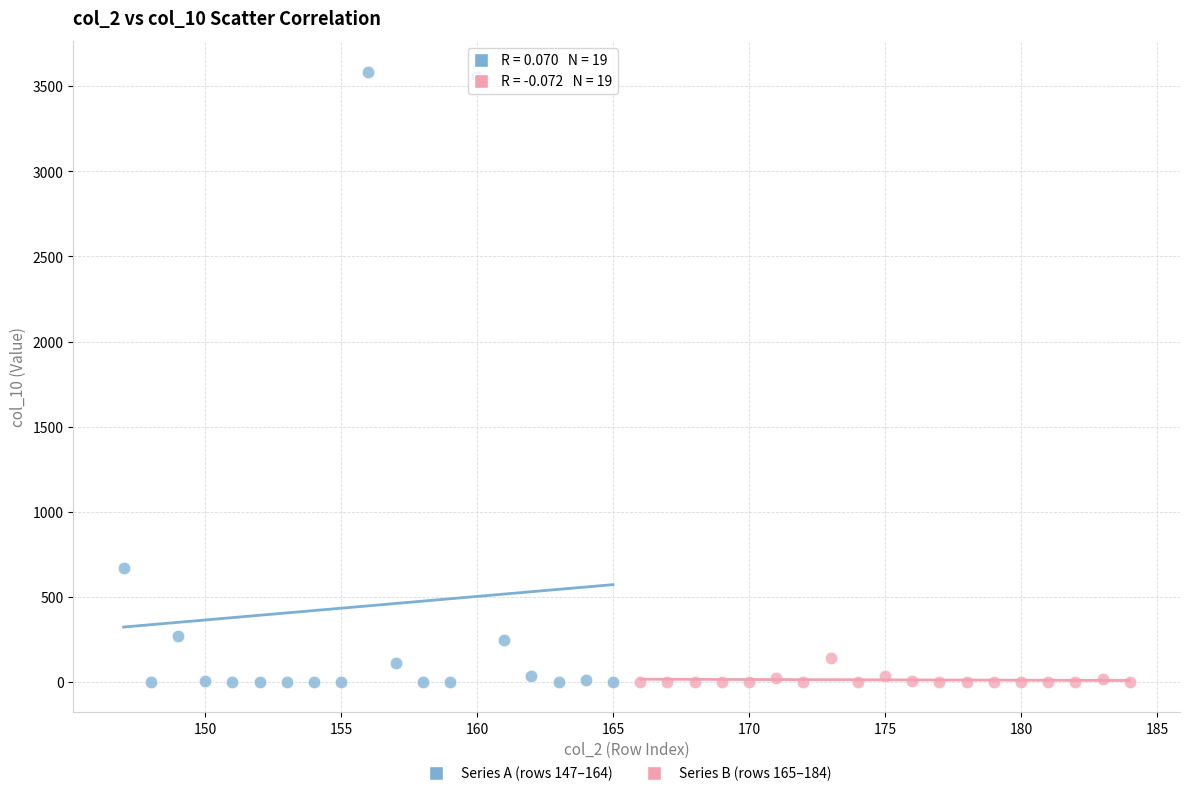

Which series has the widest spread of Y values?

Series A (rows 147–164)